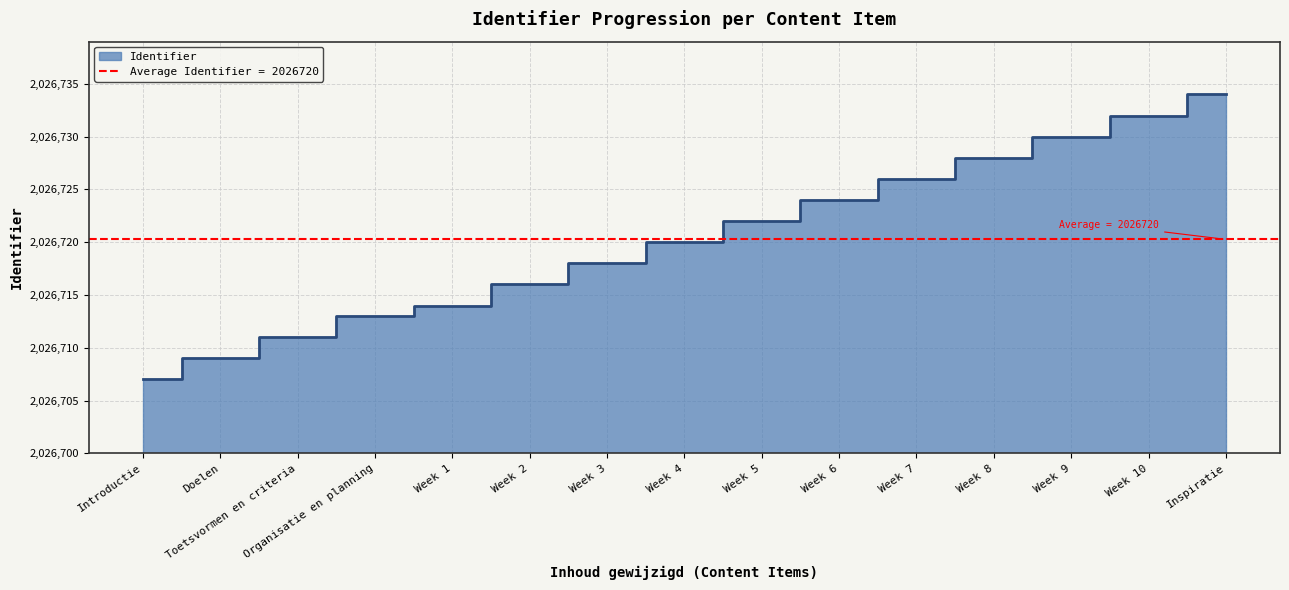

What is the difference between the maximum and second lowest values?

25